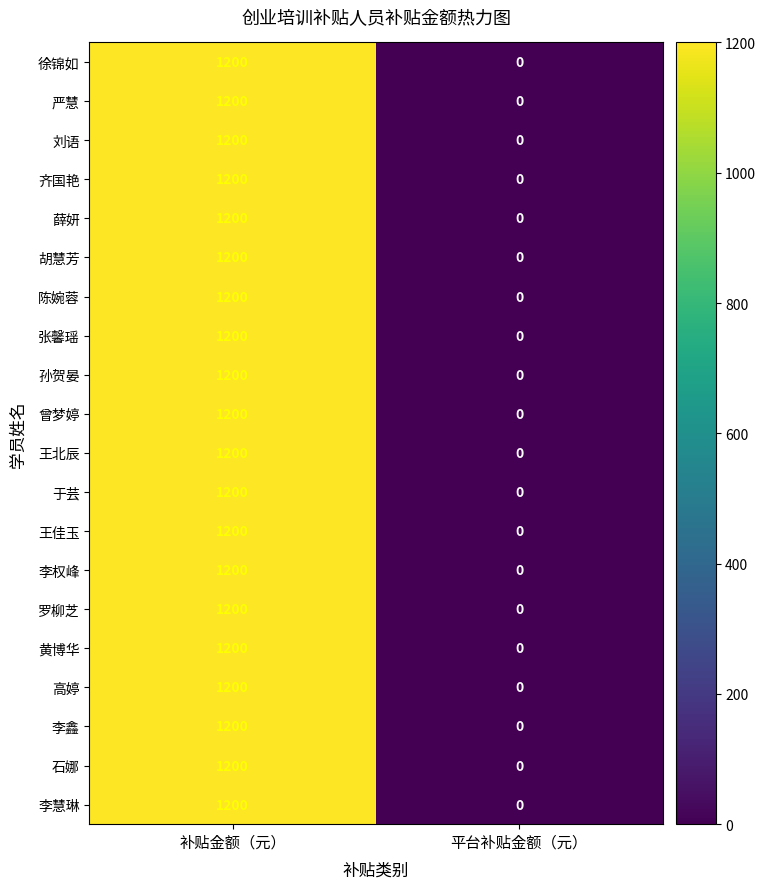

At which category is the sum across all series the highest?

补贴金额（元）